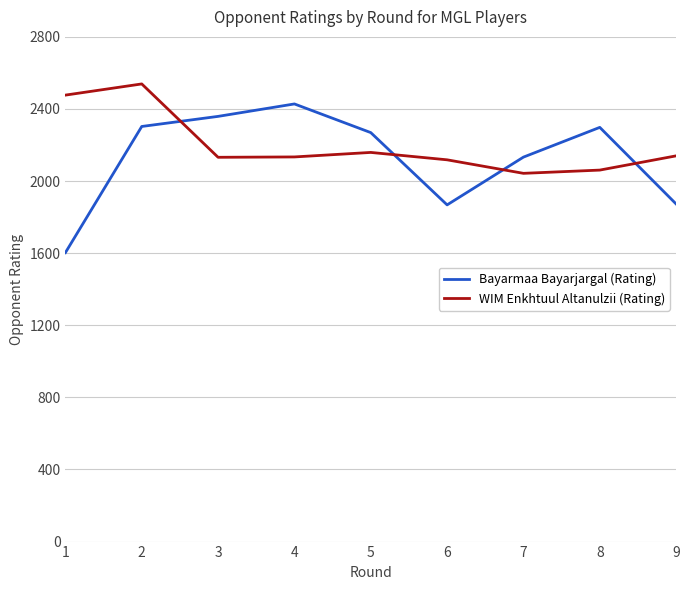

How many interior local peaks does the WIM Enkhtuul Altanulzii (Rating) series have?

2